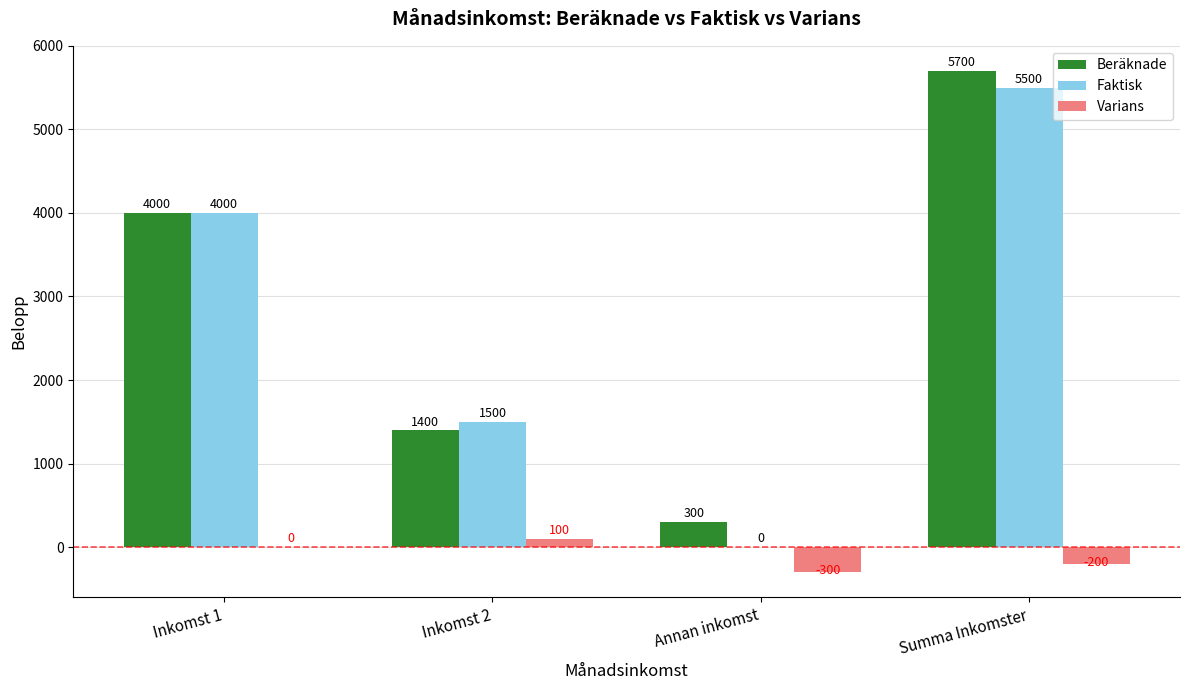

Which series has the widest spread of values?

Faktisk